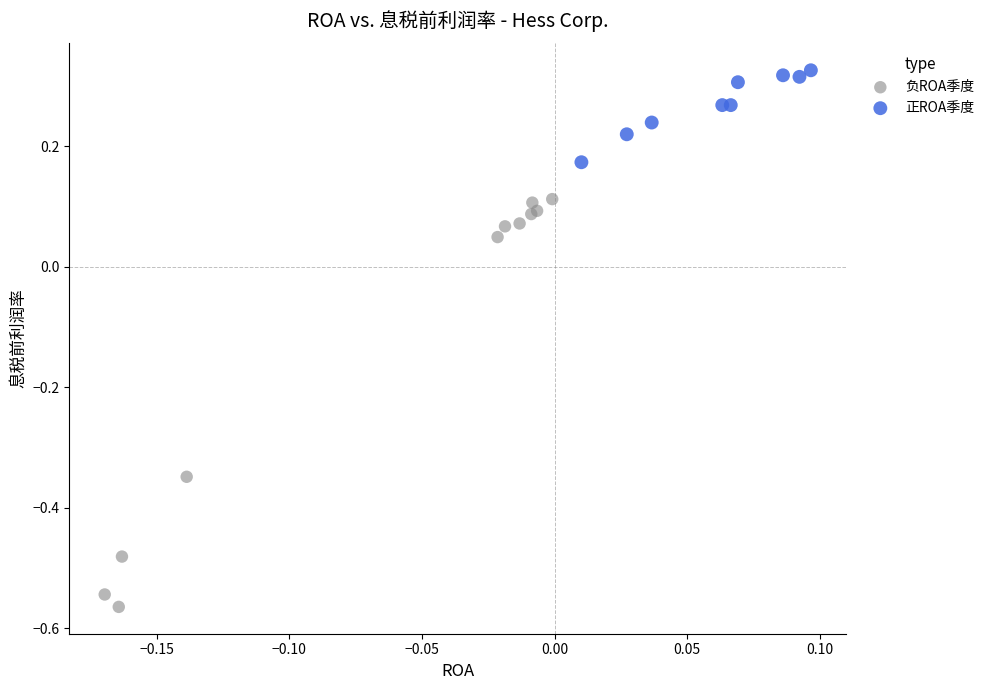

Which series has the widest spread of Y values?

负ROA季度